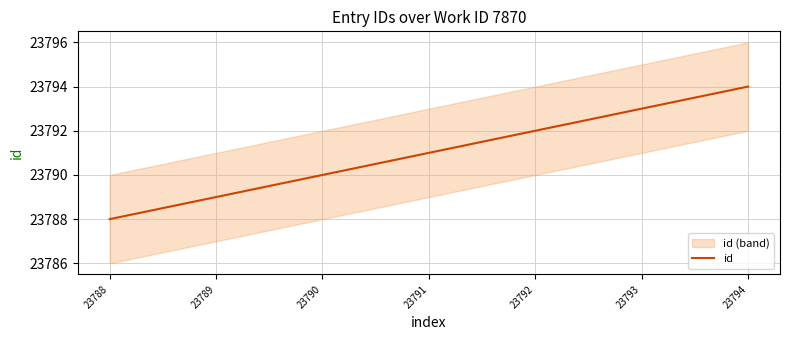

Rank the categories by value from highest to lowest.

23794, 23793, 23792, 23791, 23790, 23789, 23788